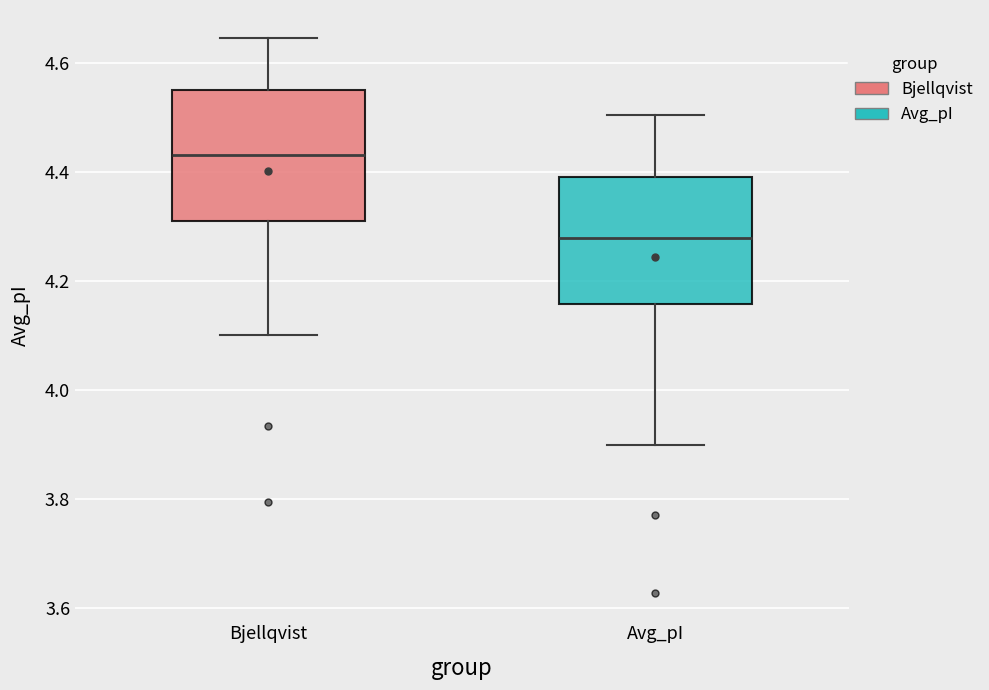

Where does the upper whisker of the box for Avg_pI end on the y-axis? The values are not printed on the chart, so give them approximately, as read against the axis.

4.50